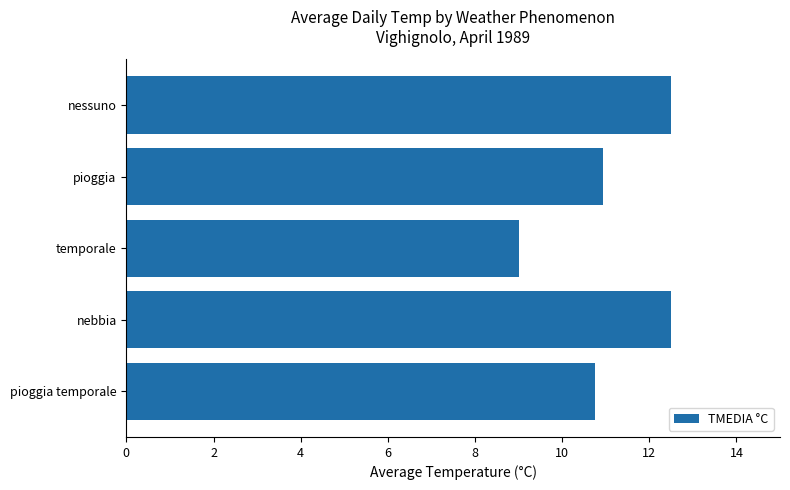

Read the value at nebbia.

12.5